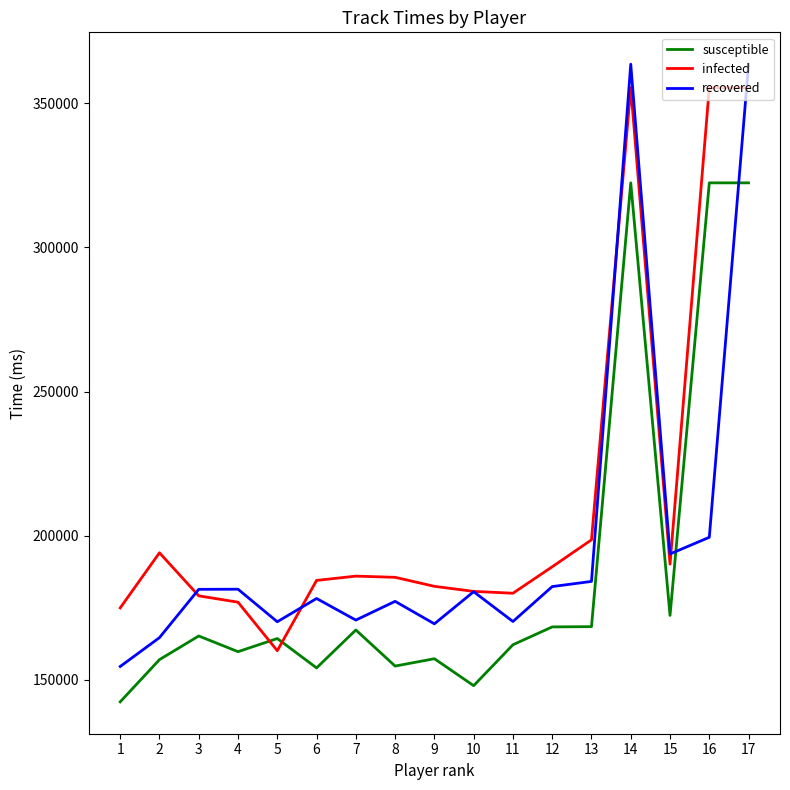

Which series ends up on top after the final intersection of infected and recovered?

recovered